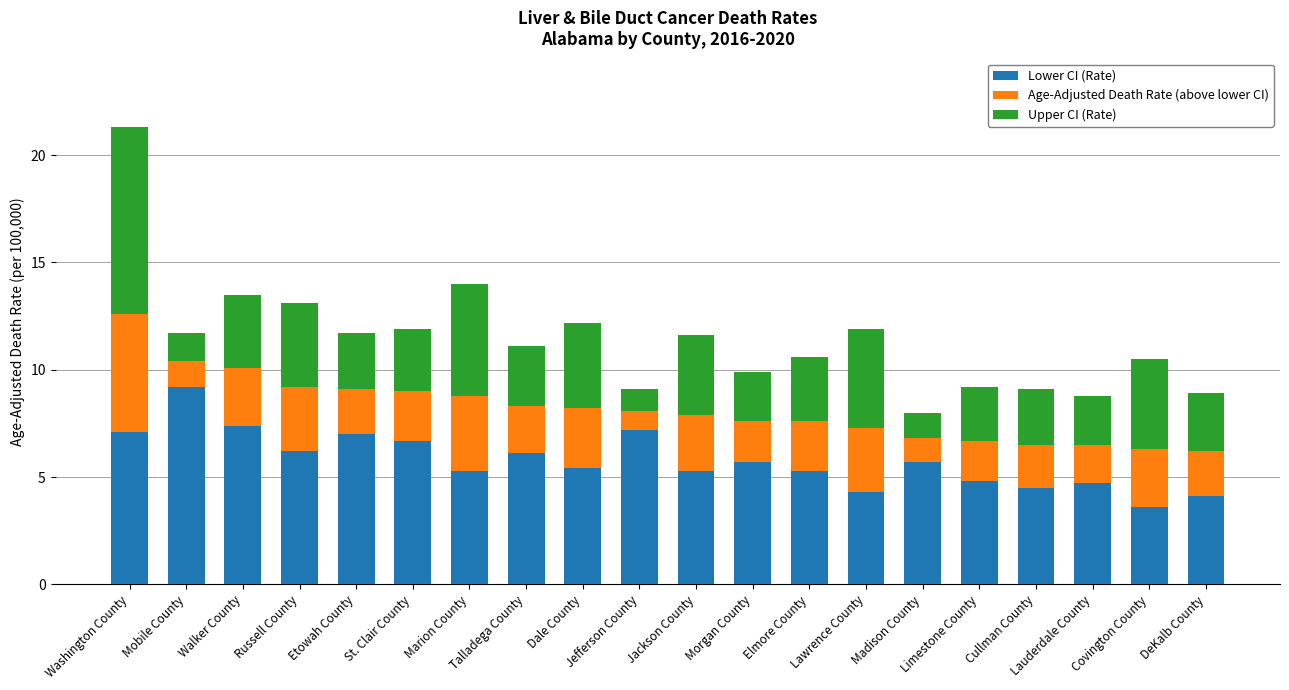

What is the highest value of the Lower CI (Rate) series?

9.2